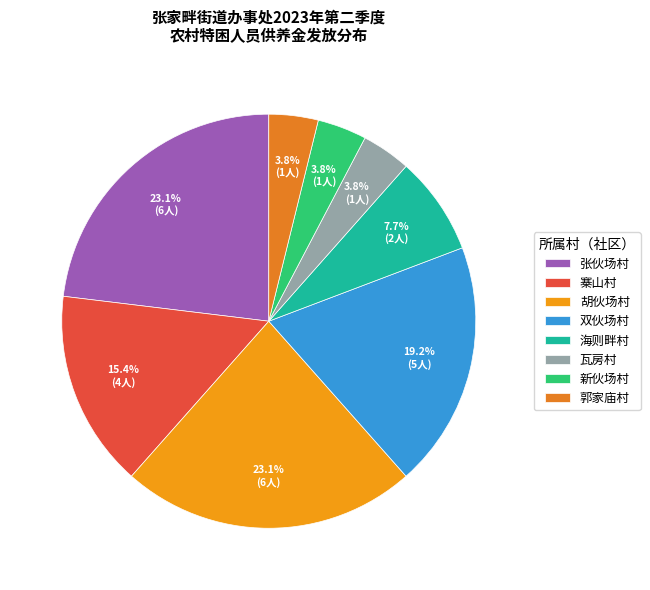

Which has a higher value, 张伙场村 or 寨山村?

张伙场村